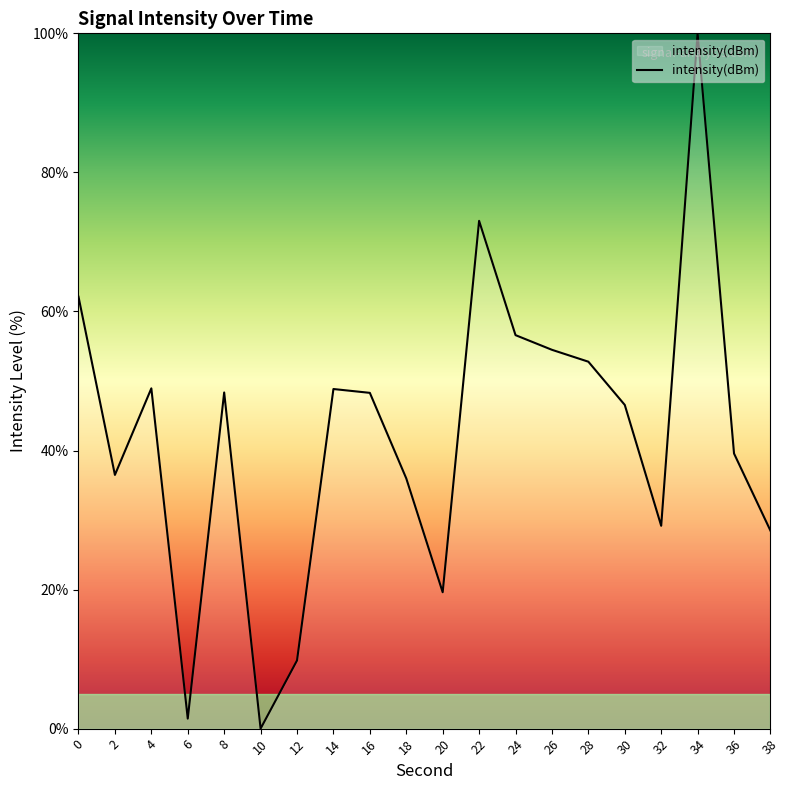

What is the difference between the values at 32 and 4?

19.8